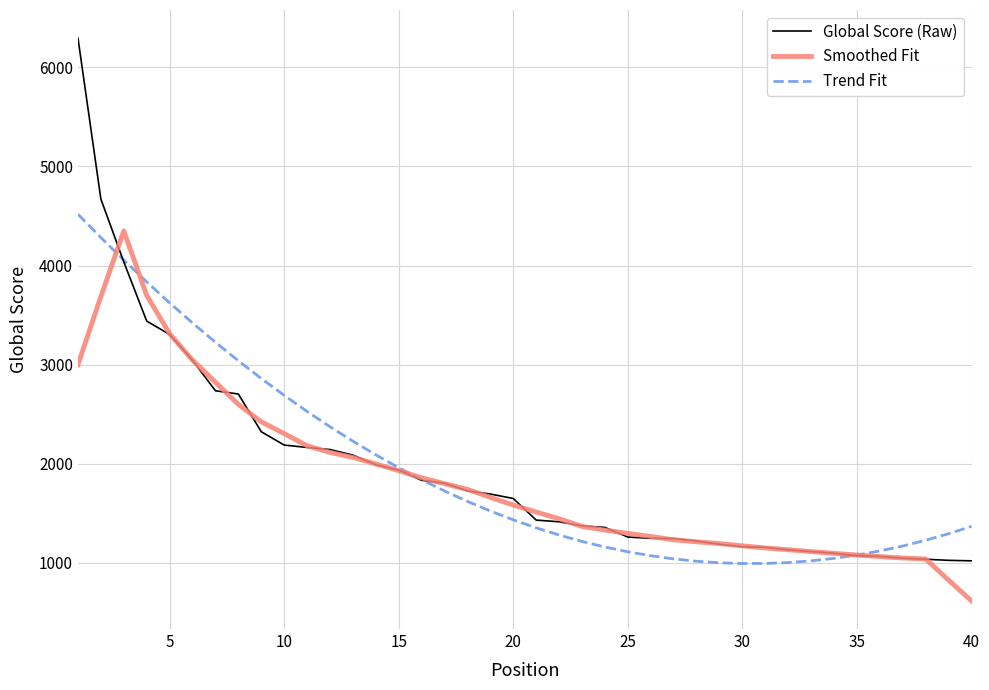

How many intersections are there between Trend Fit and Global Score (Raw)?

3